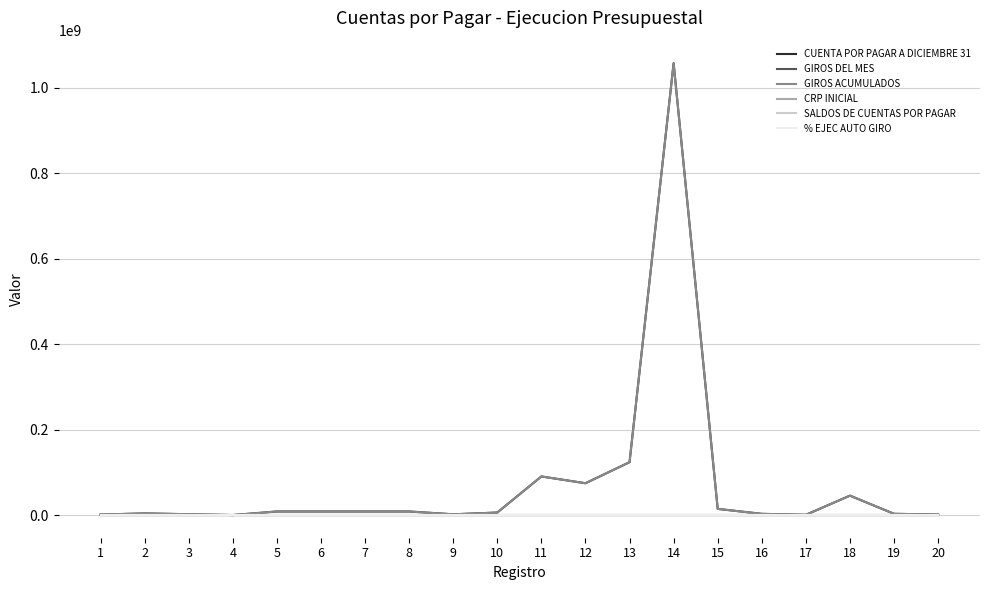

What is the difference between the highest and lowest values at 19?

3074000